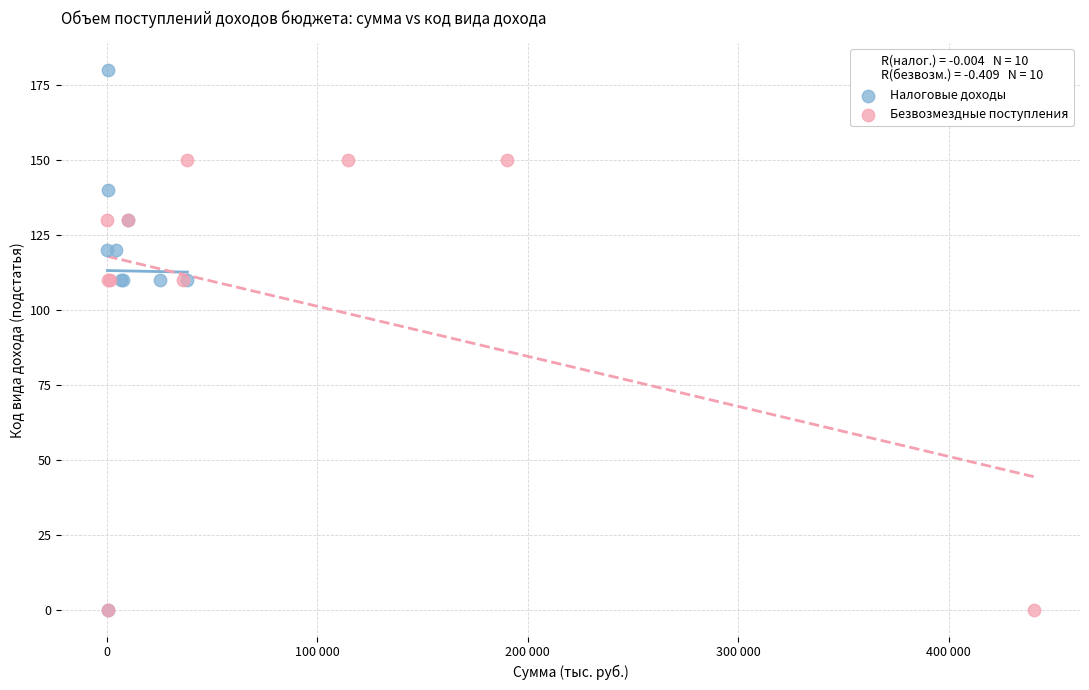

Which series reaches the maximum Y coordinate?

Налоговые доходы